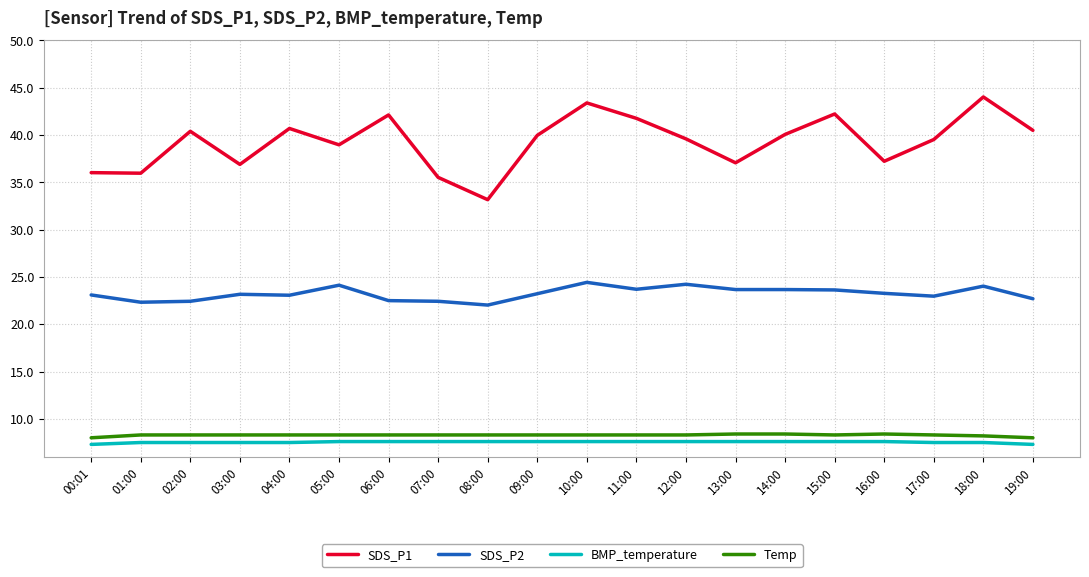

The value of BMP_temperature at 18:00 is 11.2. True or false?

False